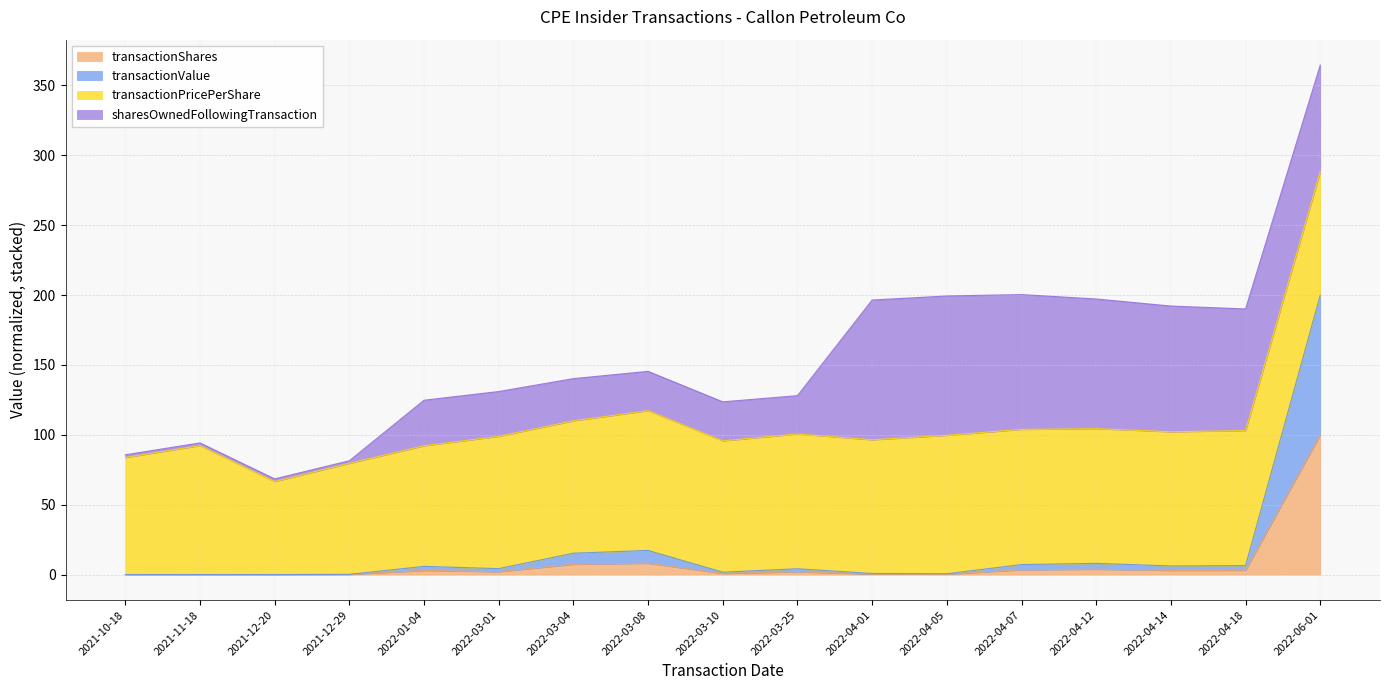

True or false: transactionShares has more than 2 points higher than both neighbors.

True